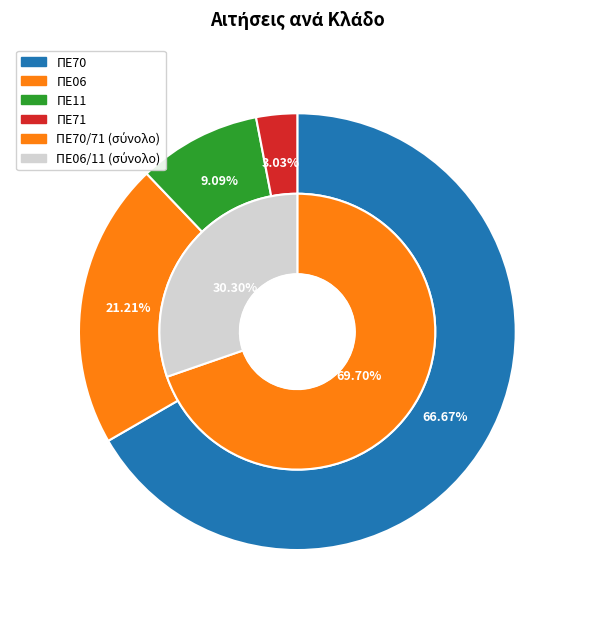

Does ΠΕ70 account for over 50% of the chart?

Yes